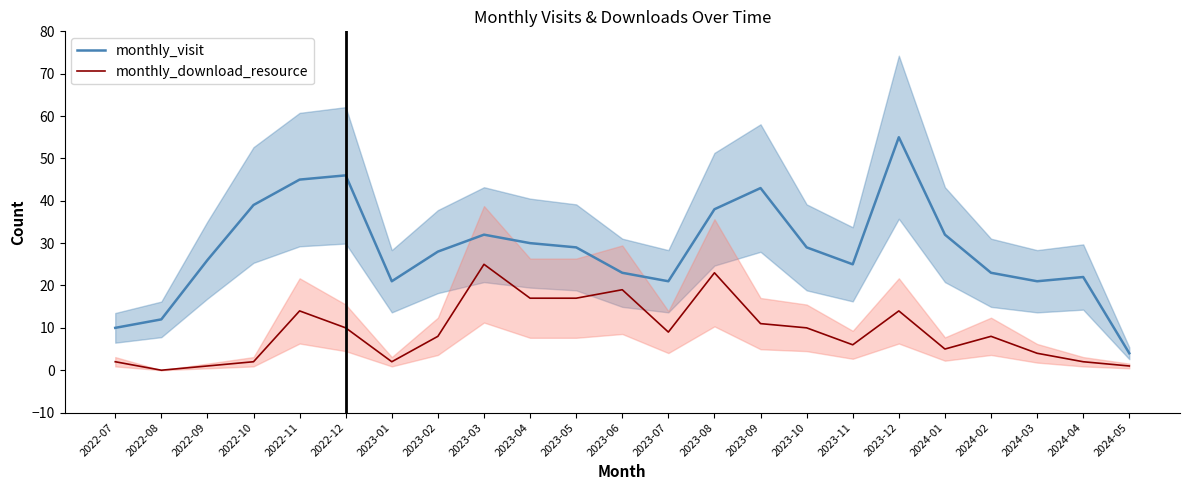

What is the minimum value for monthly_visit?

4